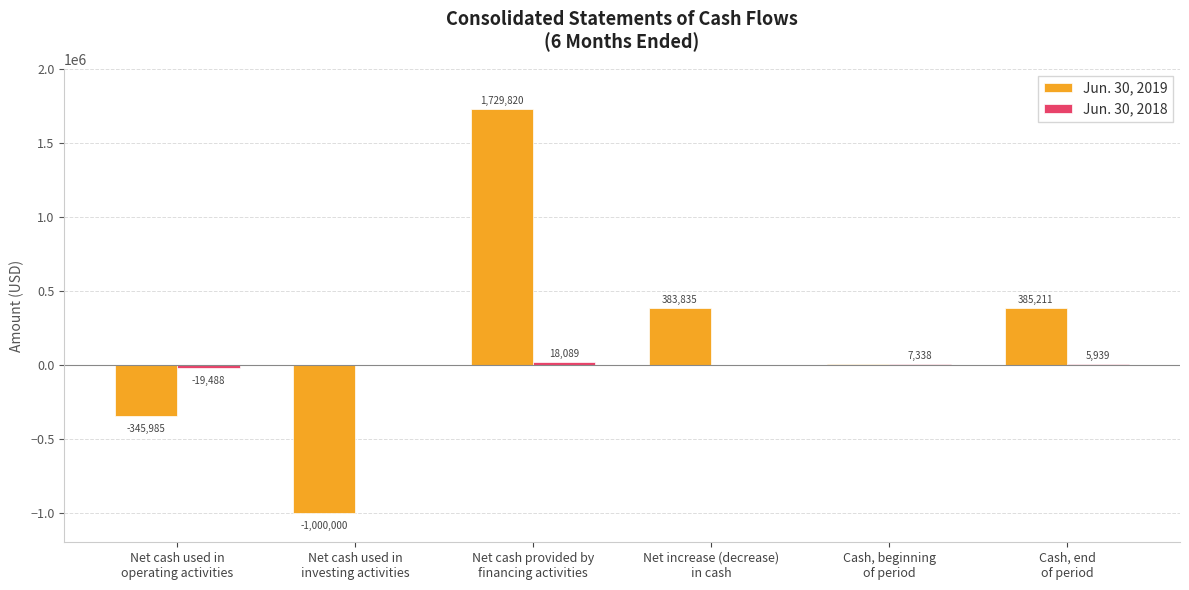

What is the greatest value displayed?

1729820